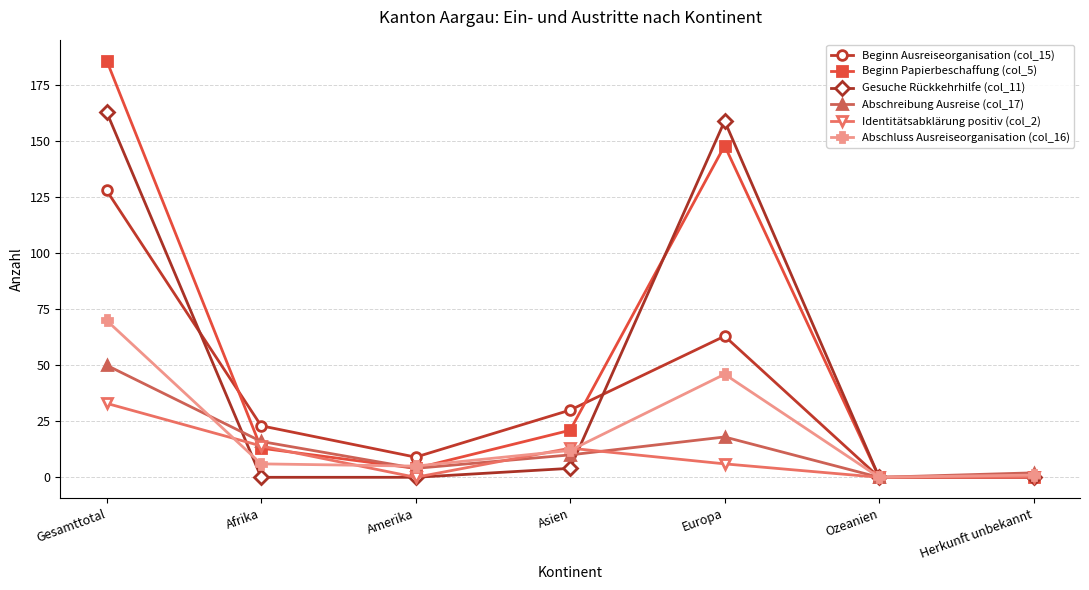

What is the difference between the Abschreibung Ausreise (col_17) values at Asien and Europa?

8